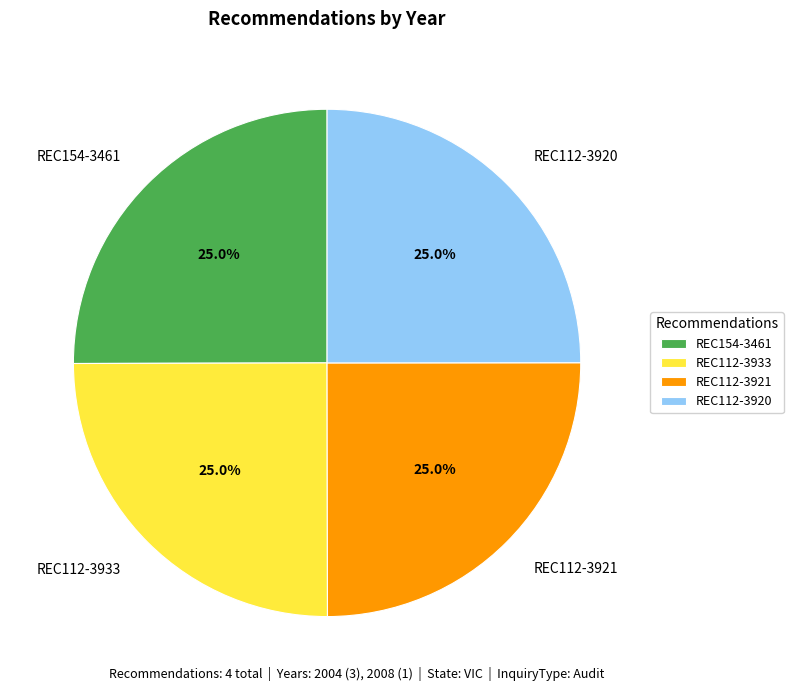

Does REC154-3461 represent more than half of the total?

No